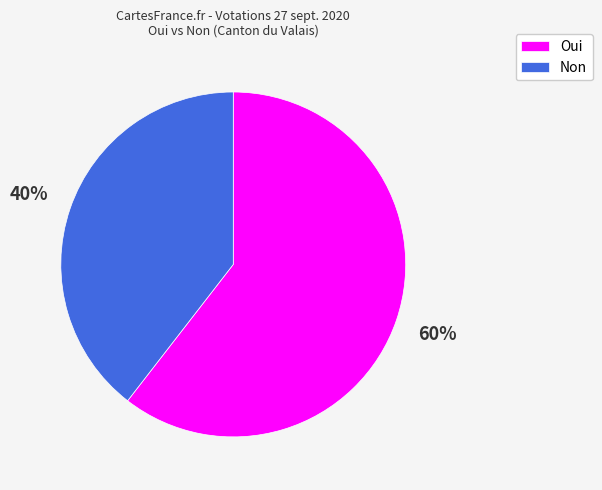

Which category has the biggest portion of the pie?

Oui